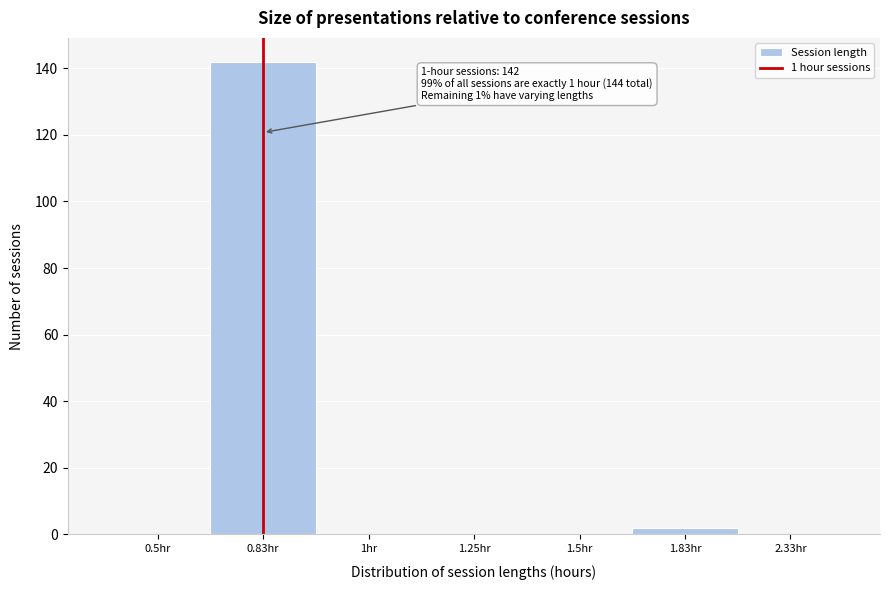

Reading right to left, transcribe all the data shown in this chart.

2.33hr=0	1.83hr=2	1.5hr=0	1.25hr=0	1hr=0	0.83hr=142	0.5hr=0